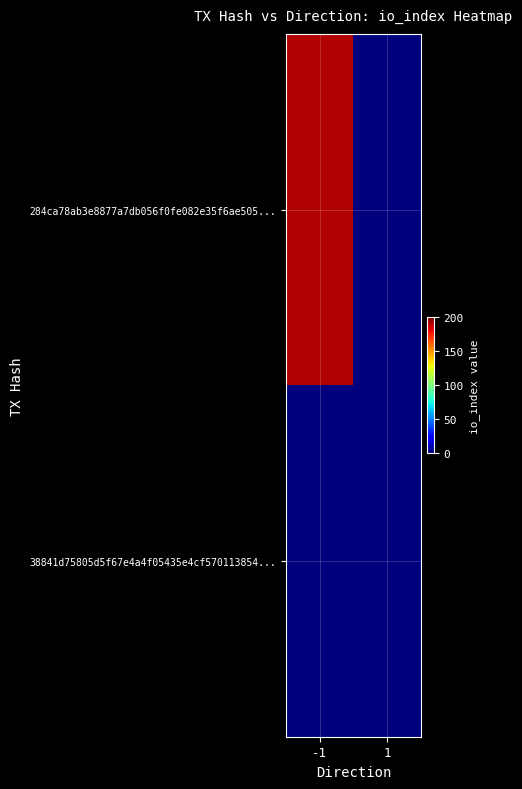

Which series has the largest total across all categories?

284ca78ab3e8877a7db056f0fe082e35f6ae505...